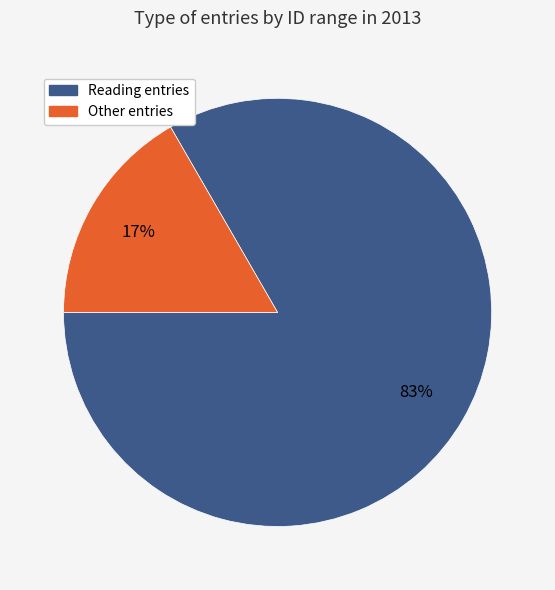

Is the sum of Reading entries and Other entries greater than half?

Yes